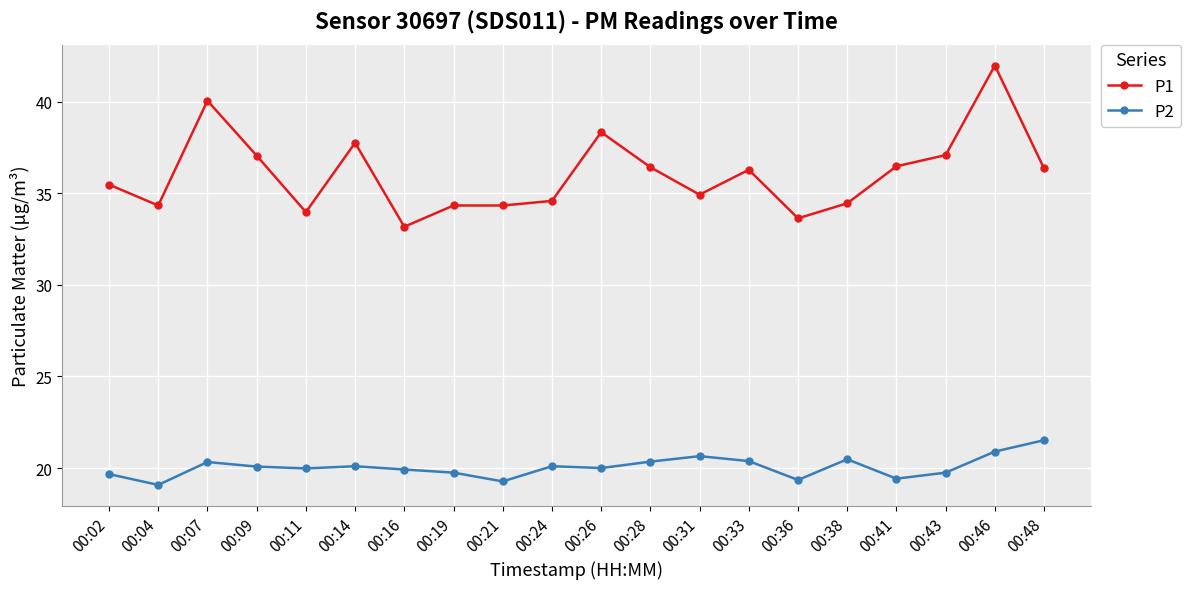

What is the smallest value displayed?

19.1